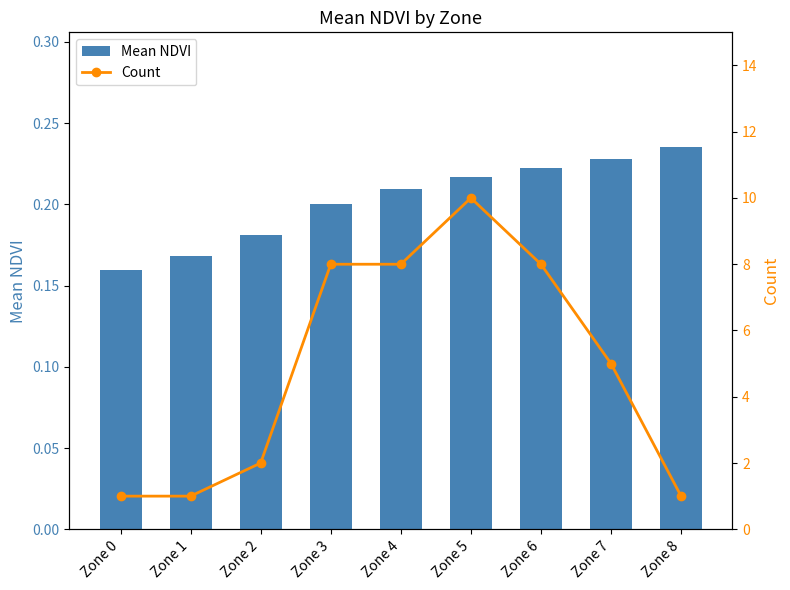

Which series changed the most between Zone 2 and Zone 8?

Count